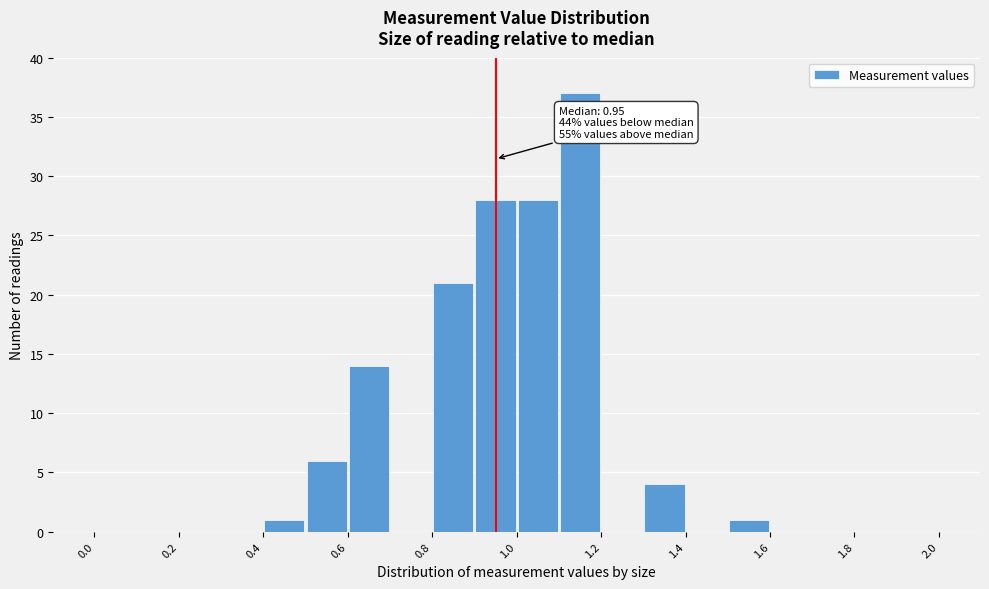

Over which range of the x-axis is the bar tallest?

1.1 to 1.2